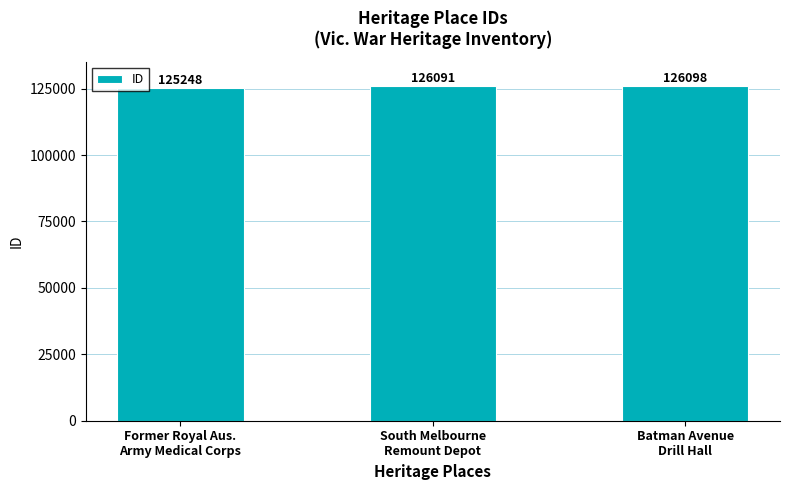

What is the label of the 1st bar from the right?

Batman Avenue
Drill Hall